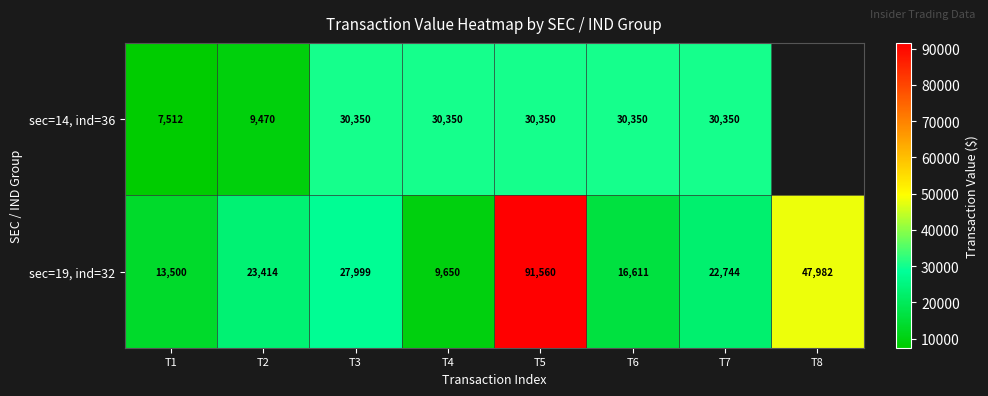

At which label is sec=19, ind=32 closest to 50605?

T8